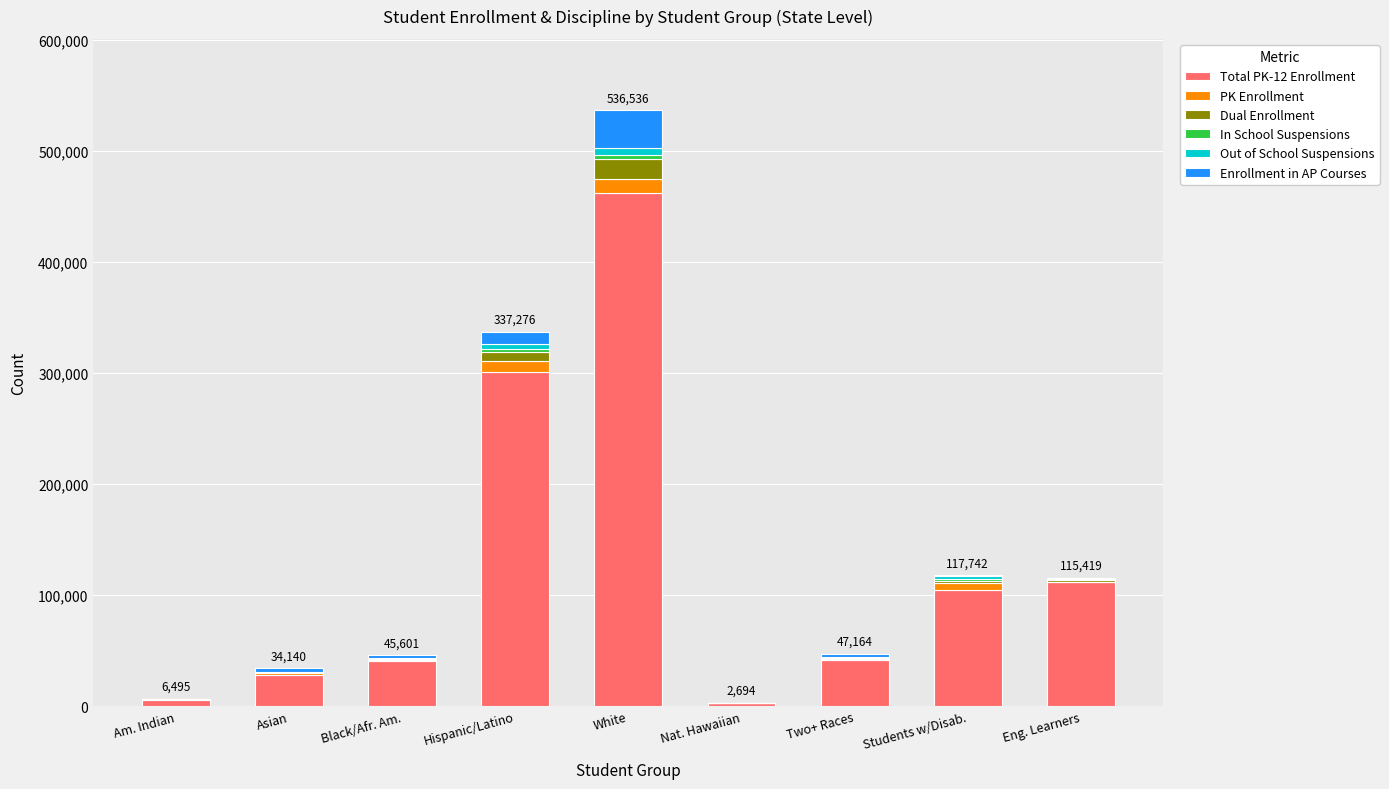

At which category is the sum across all series the highest?

White